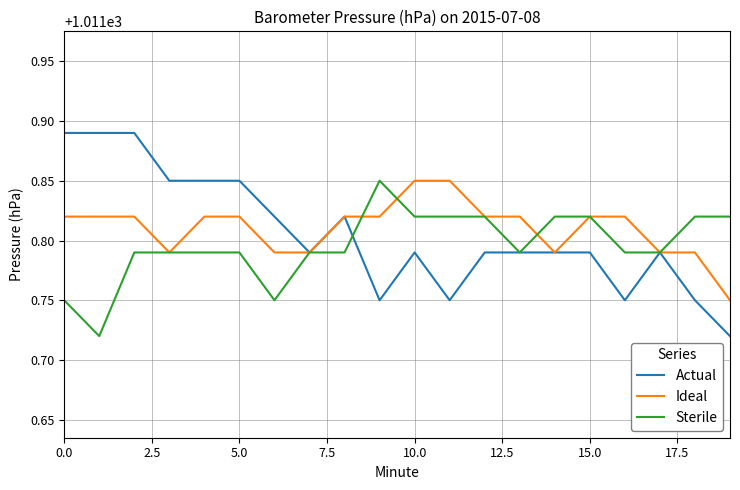

Count the number of data series in this chart.

3